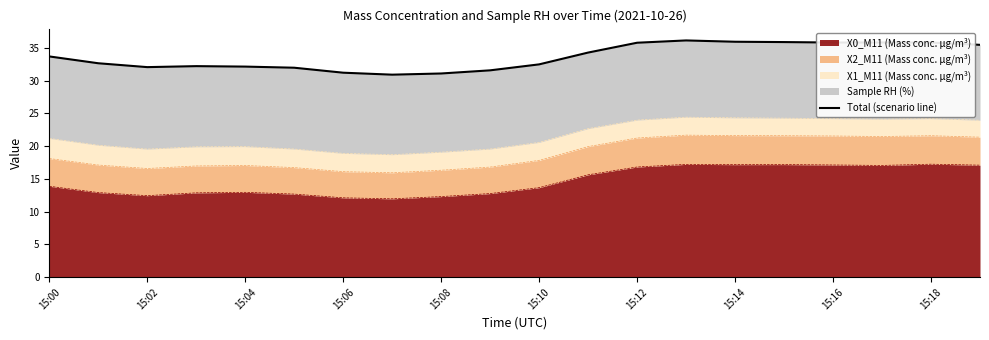

Approximately how many times larger is the value at 15 compared to 11?

1.0